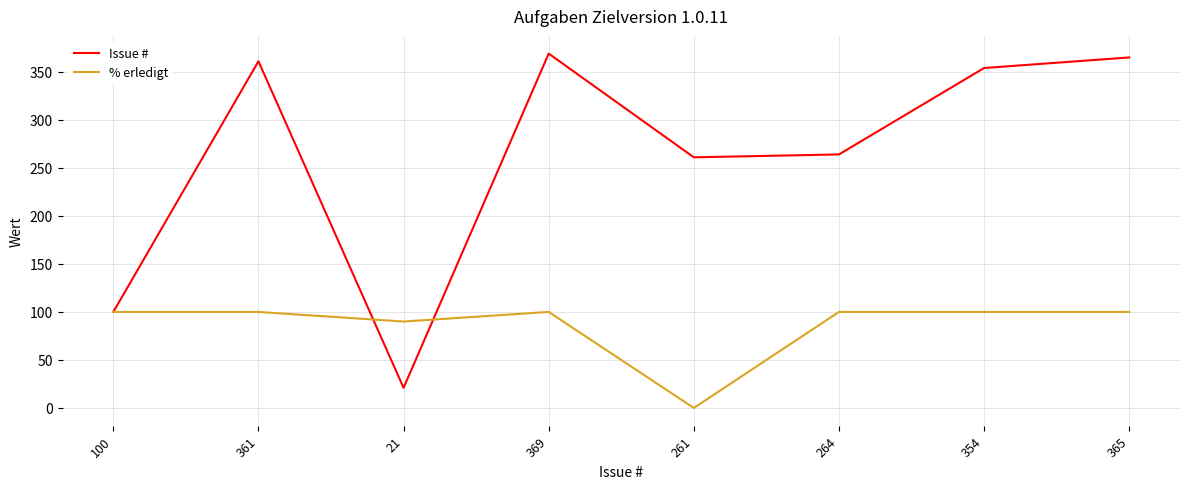

At which label does Issue # first exceed 354?

361